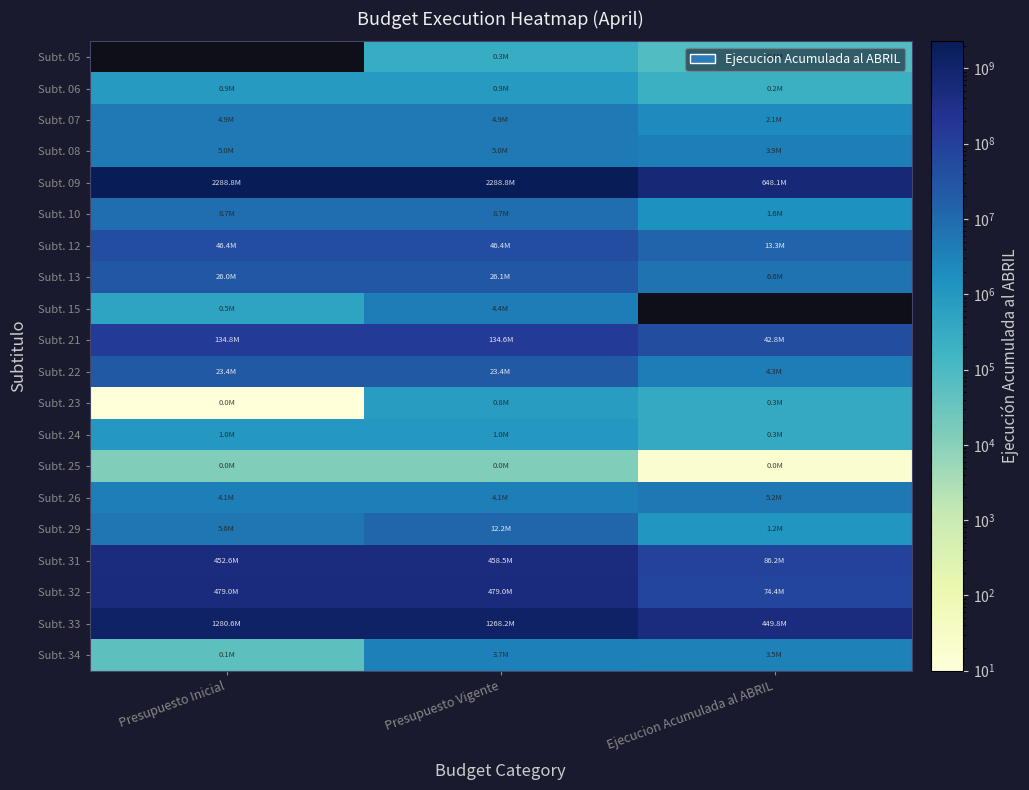

Which series has the largest range (max minus min)?

Subt. 09